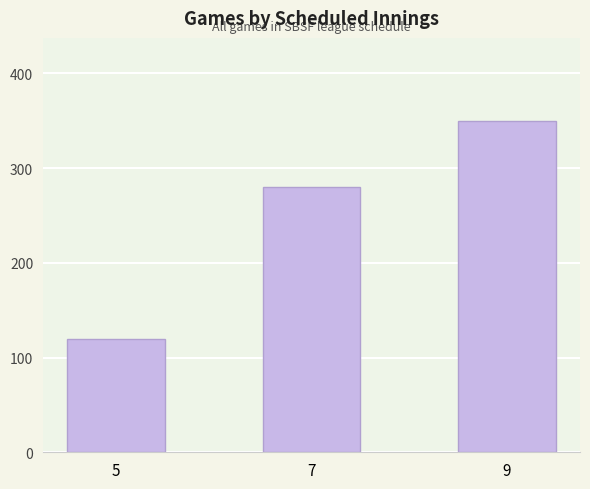

What is the average value?

250